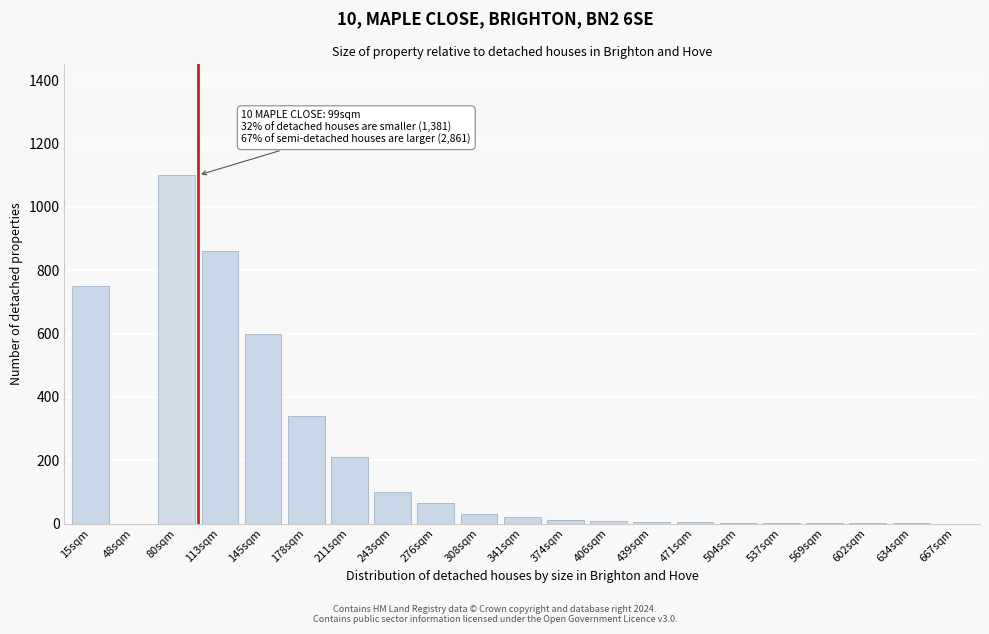

What is the sum of the values at 276sqm and 667sqm?

65